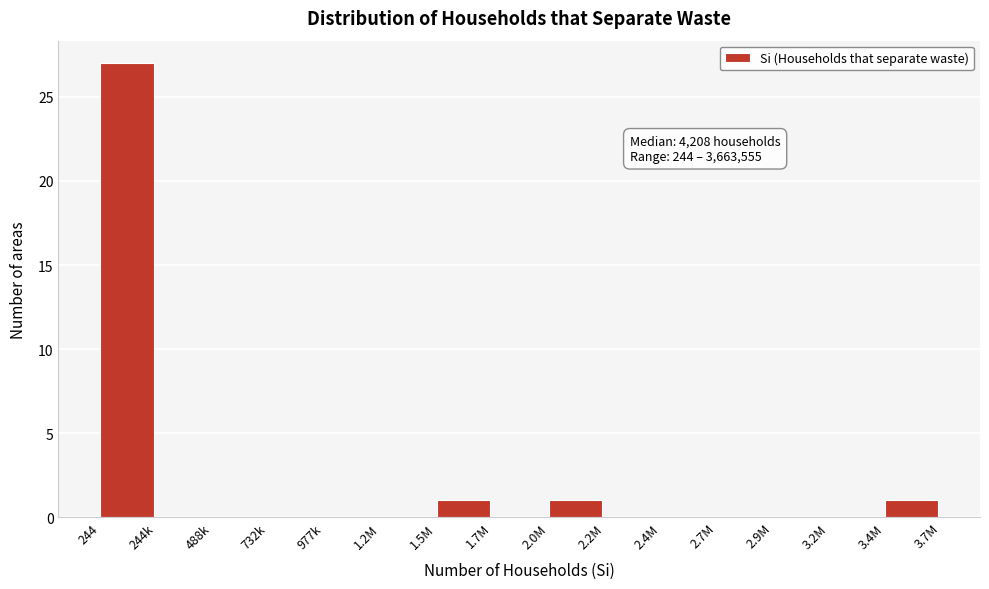

Reading right to left, what are all the values shown in this chart?

3.4M=1	3.2M=0	2.9M=0	2.7M=0	2.4M=0	2.2M=0	2.0M=1	1.7M=0	1.5M=1	1.2M=0	977k=0	732k=0	488k=0	244k=0	244=27